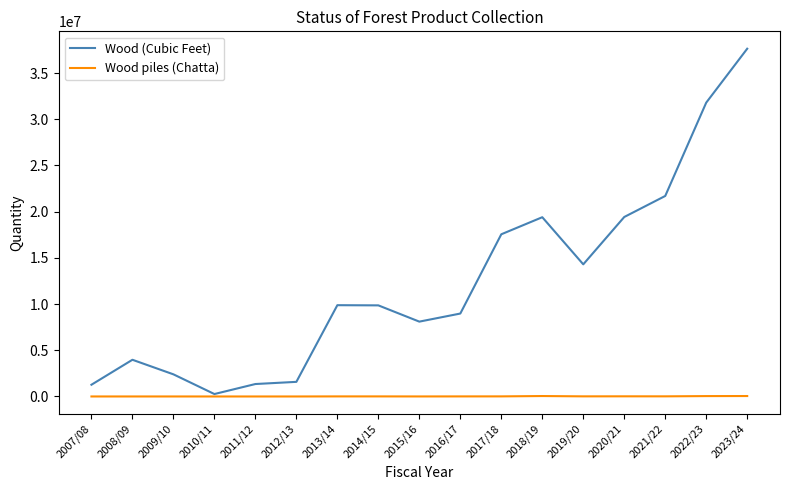

Rank the series by their average value, from lowest to highest.

Wood piles (Chatta), Wood (Cubic Feet)